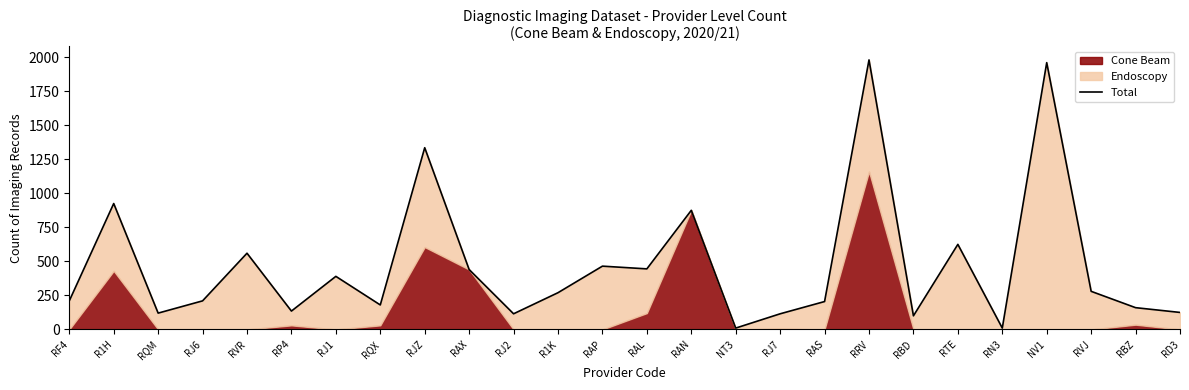

Rank the categories by value from lowest to highest.

NT3, RN3, RBD, RJ2, RJ7, RQM, RD3, RP4, RBZ, RQX, RAS, RF4, RJ6, R1K, RVJ, RJ1, RAX, RAL, RAP, RVR, RTE, RAN, R1H, RJZ, NV1, RRV